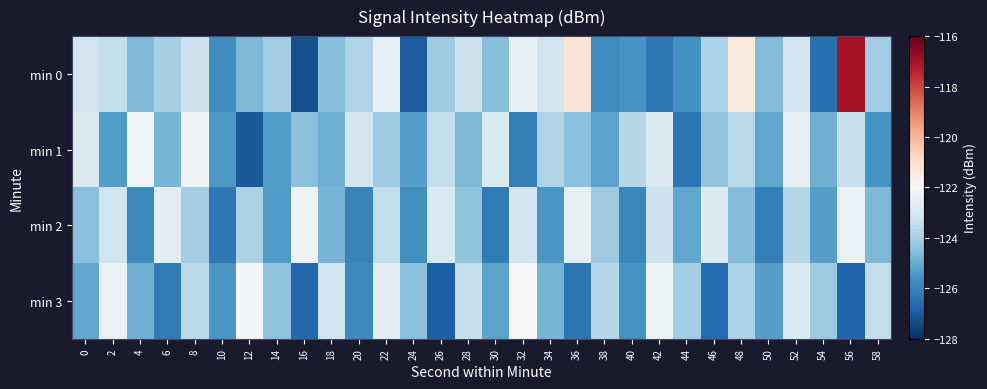

Rank the series at 12 from lowest to highest value.

min 1, min 0, min 2, min 3